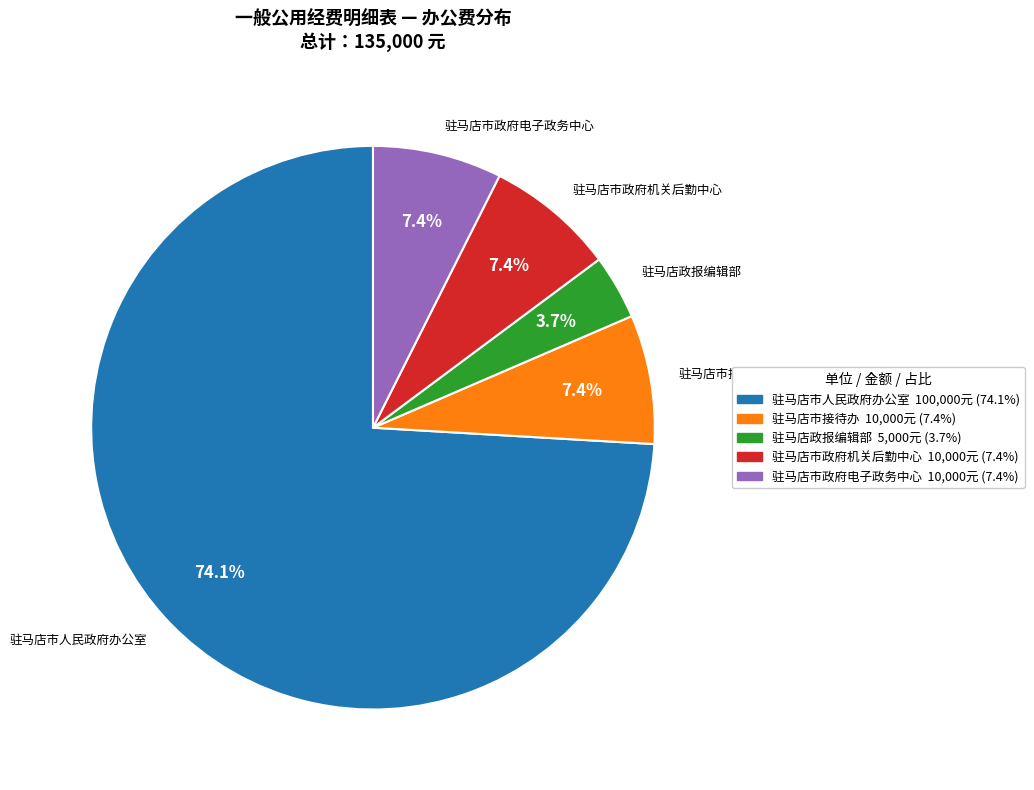

Which slice is the largest?

驻马店市人民政府办公室